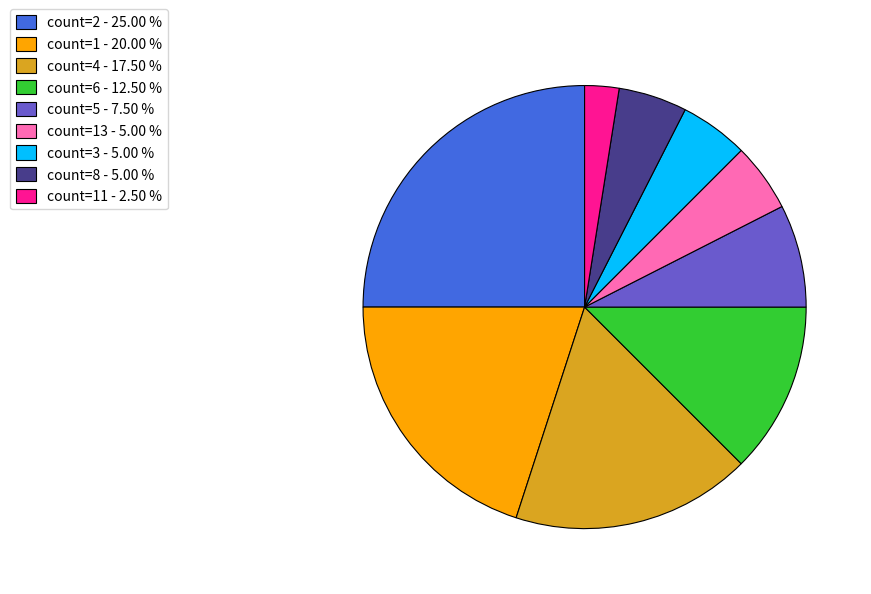

Which slice is the largest?

count=2 - 25.00 %